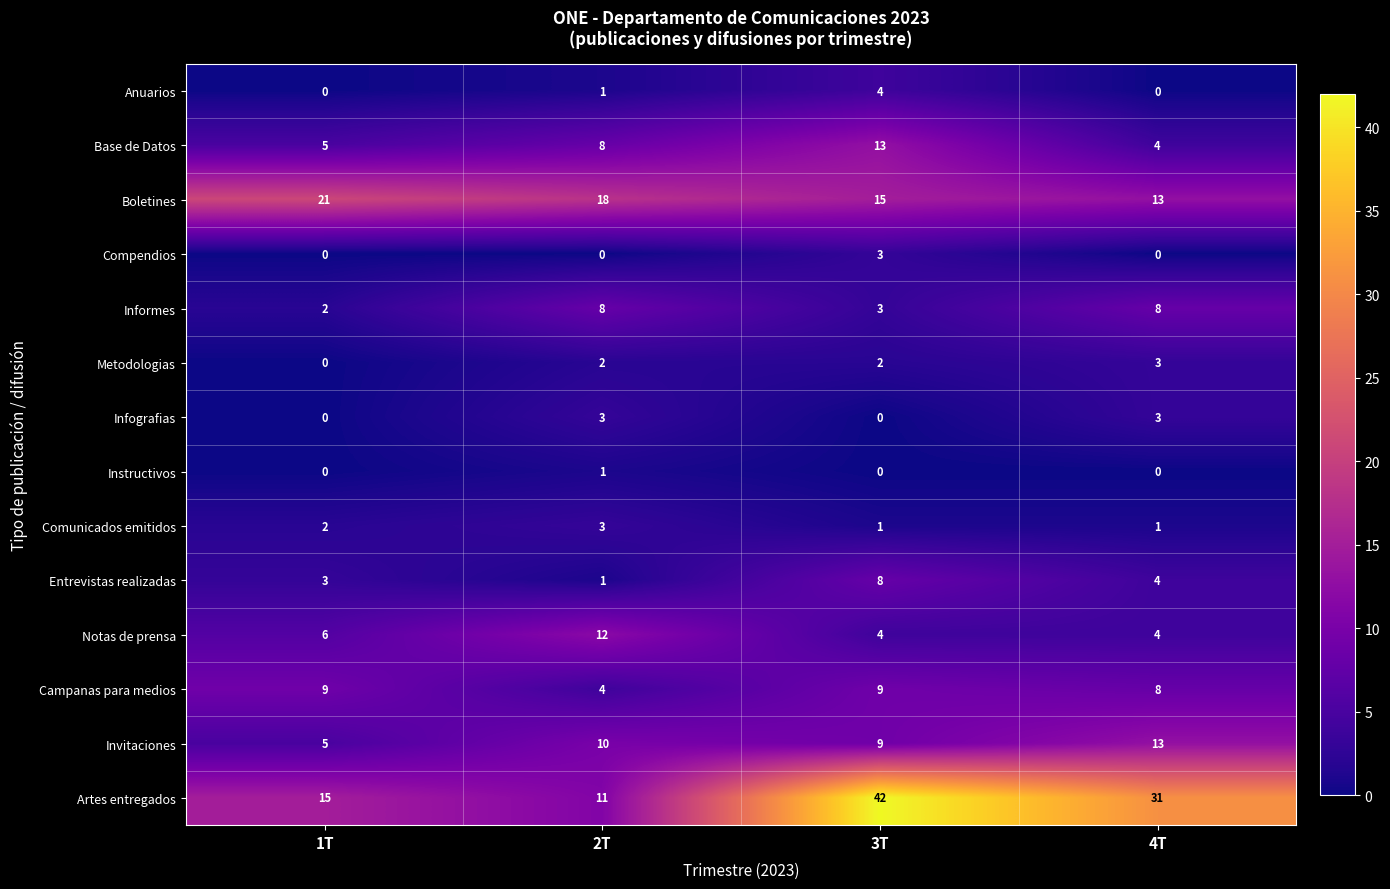

True or false: Artes entregados has a value of 18 at 2T.

False